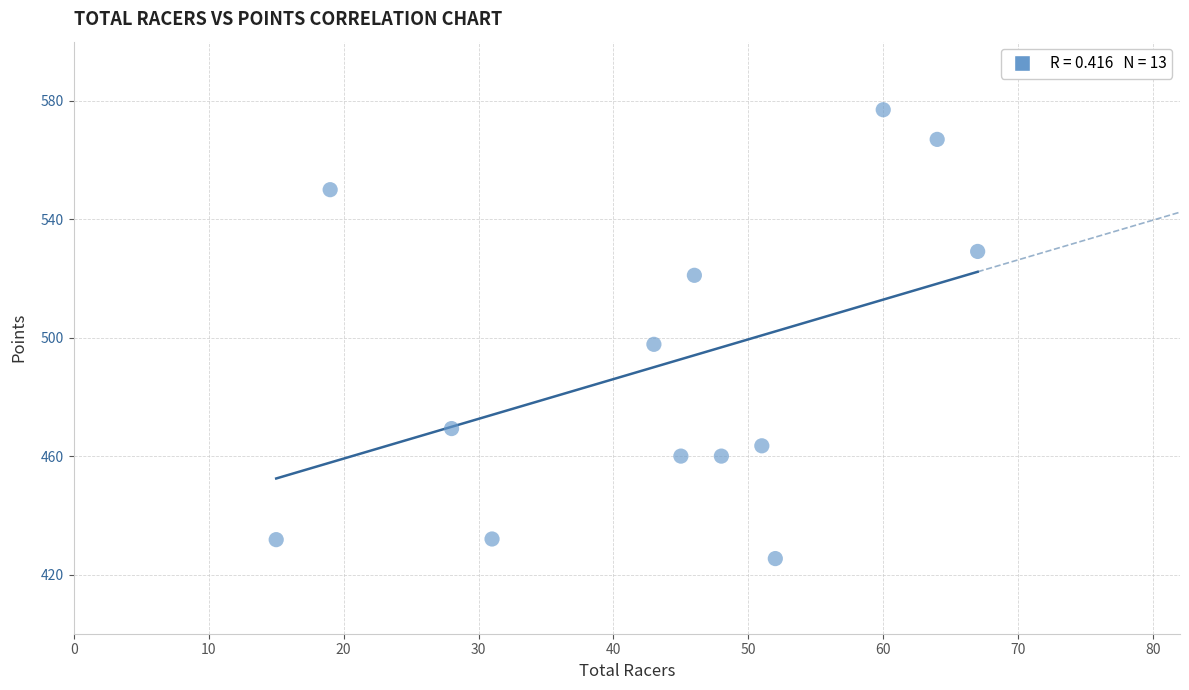

What is the range of Y values (max minus min)?

151.6